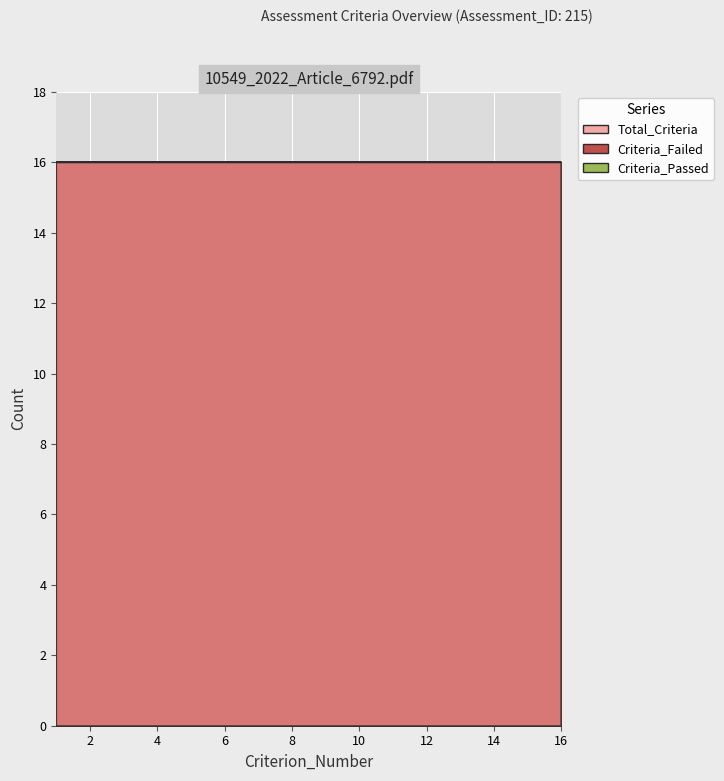

What is the average value of the Criterion_Number series?

8